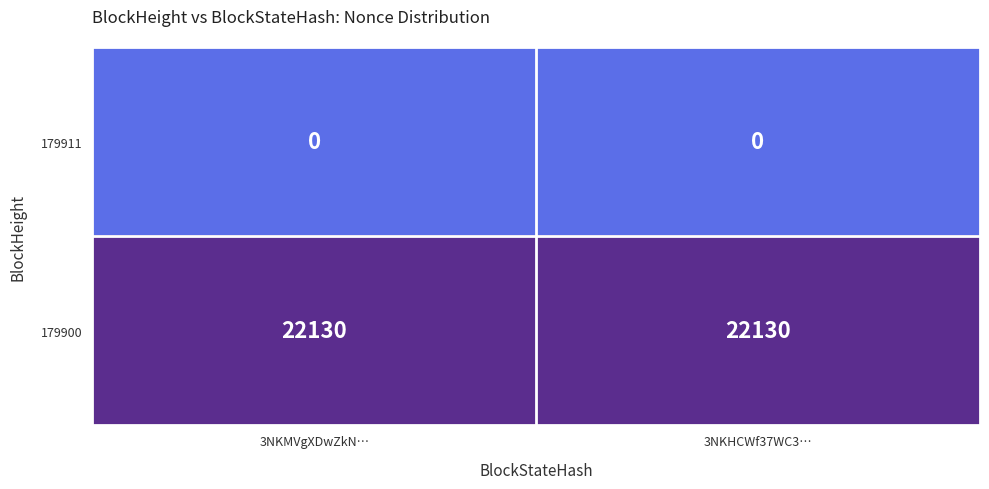

Count the number of categories in the chart.

2